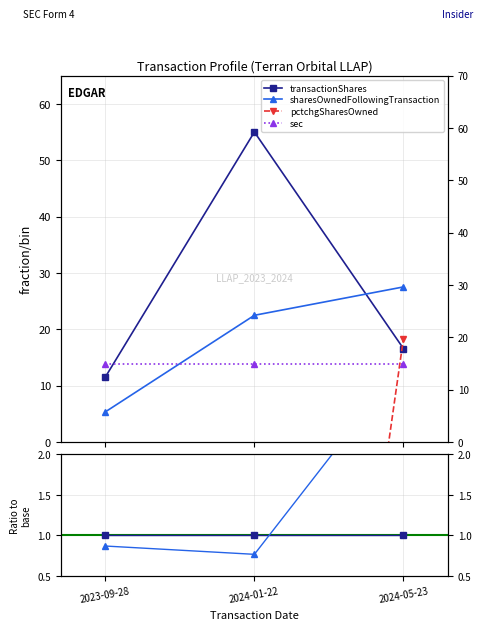

What position from the right is 2024-05-23?

1